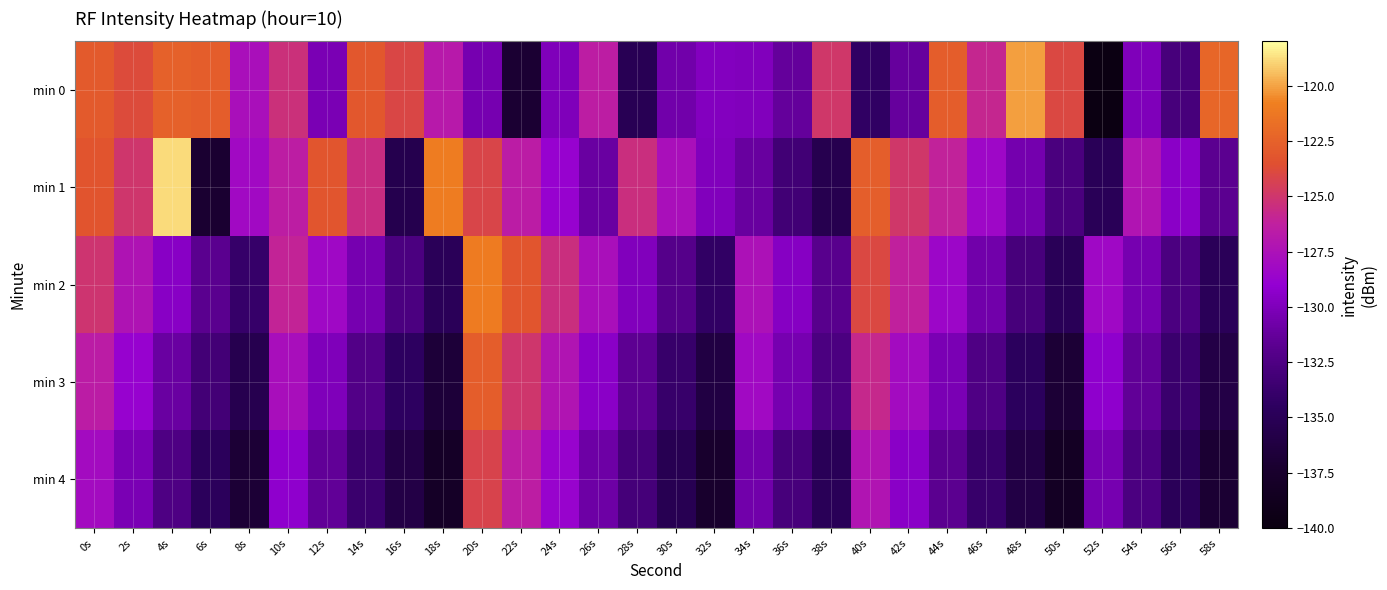

Which series has the widest spread of values?

min 0